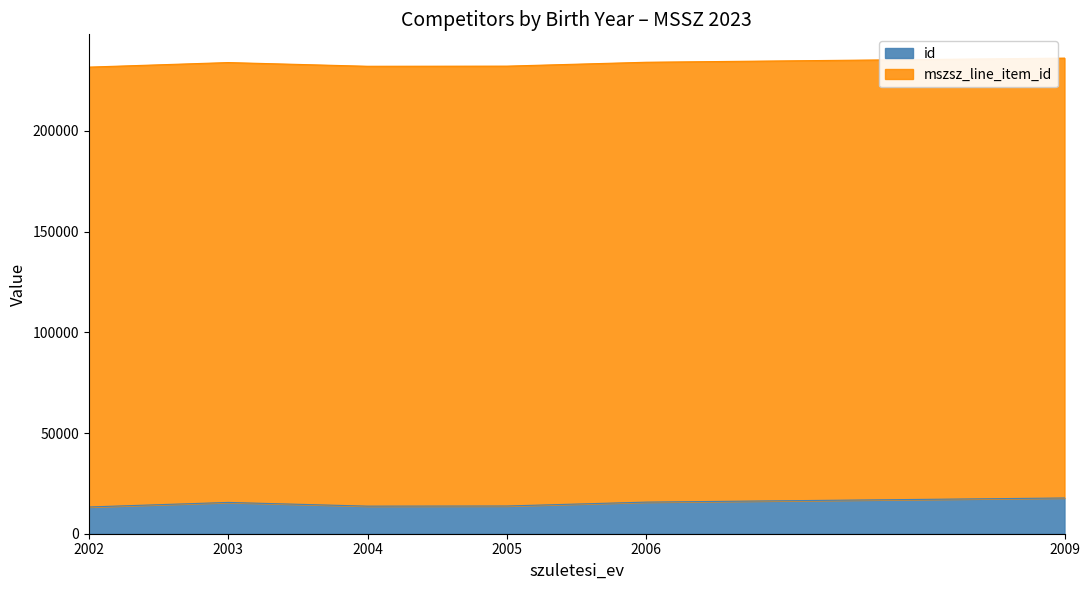

What is the minimum value for id?

13275